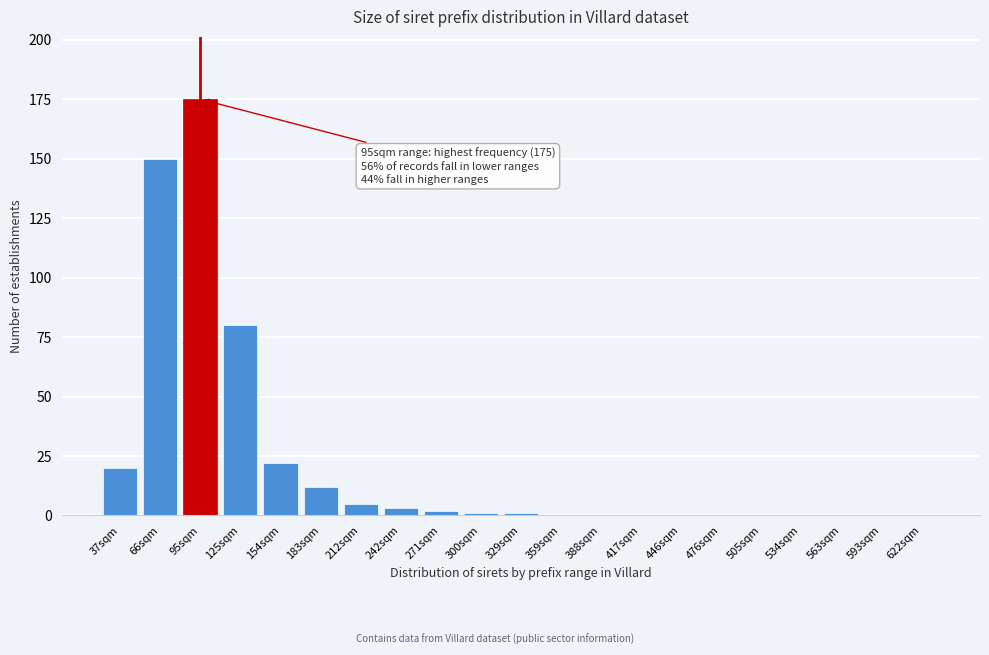

Reading left to right, extract all data points from this chart.

37sqm=20	66sqm=150	95sqm=175	125sqm=80	154sqm=22	183sqm=12	212sqm=5	242sqm=3	271sqm=2	300sqm=1	329sqm=1	359sqm=0	388sqm=0	417sqm=0	446sqm=0	476sqm=0	505sqm=0	534sqm=0	563sqm=0	593sqm=0	622sqm=0